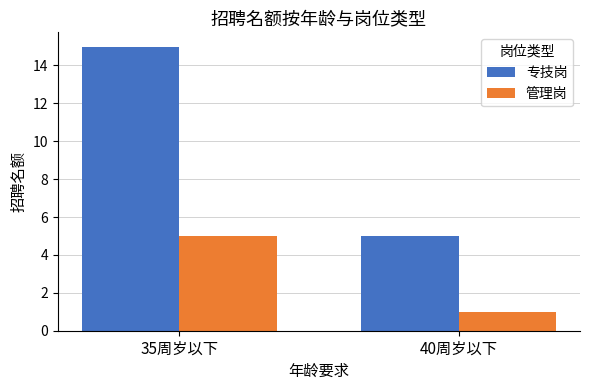

Which series changed the most between 35周岁以下 and 40周岁以下?

专技岗